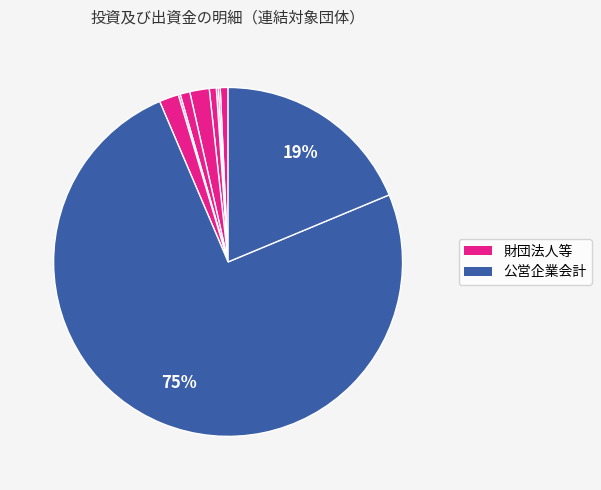

Rank the categories by value from highest to lowest.

水道事業会計, 公共下水道事業会計, 公益財団法人桧垣育英会, 公益財団法人加根又育英会, 一般財団法人今治地域地場産業振興センター, 公益財団法人河野育英会, 一般財団法人今治勤労福祉事業団, 一般財団法人今治文化振興会, 今治市土地開発公社, 一般財団法人今治市多目的温泉保養館管理公社